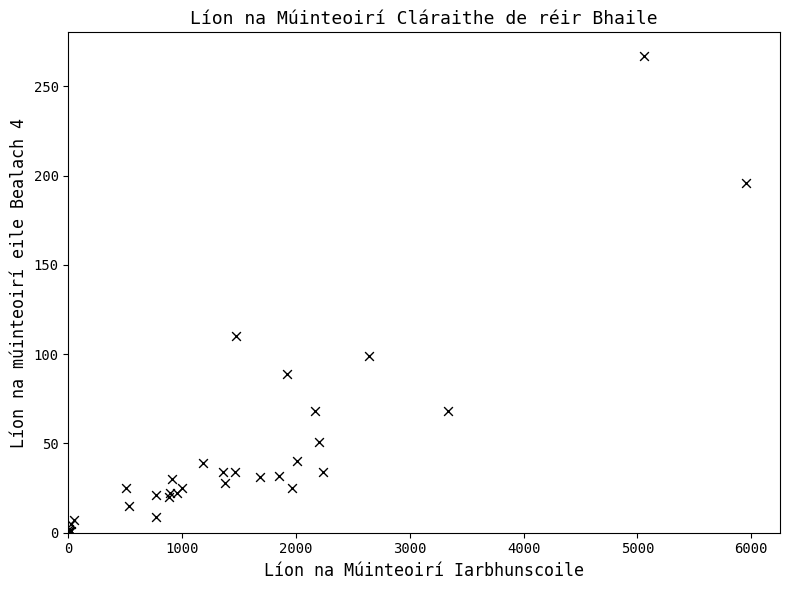

What Y value in the scatter plot is closest to 134?

110